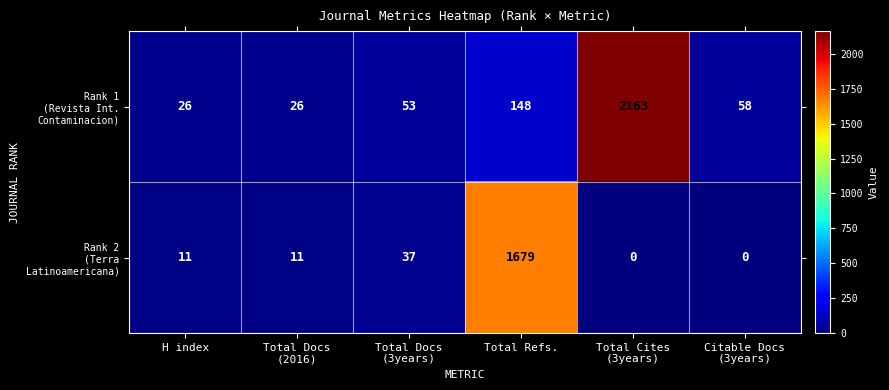

What is the maximum value shown in the chart?

2163